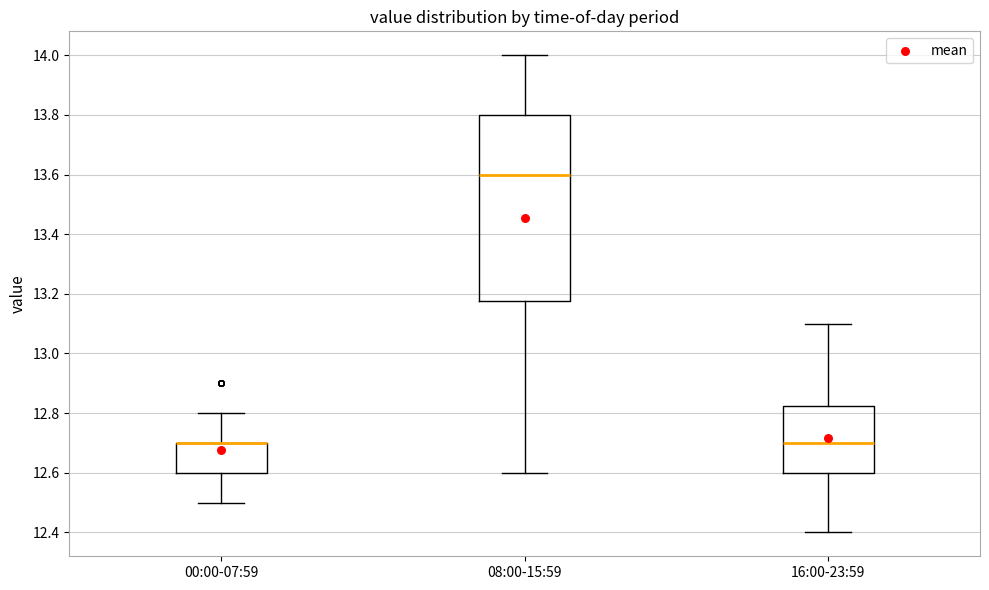

Where does the lower whisker of the box for 08:00-15:59 end on the y-axis? The values are not printed on the chart, so give them approximately, as read against the axis.

12.60